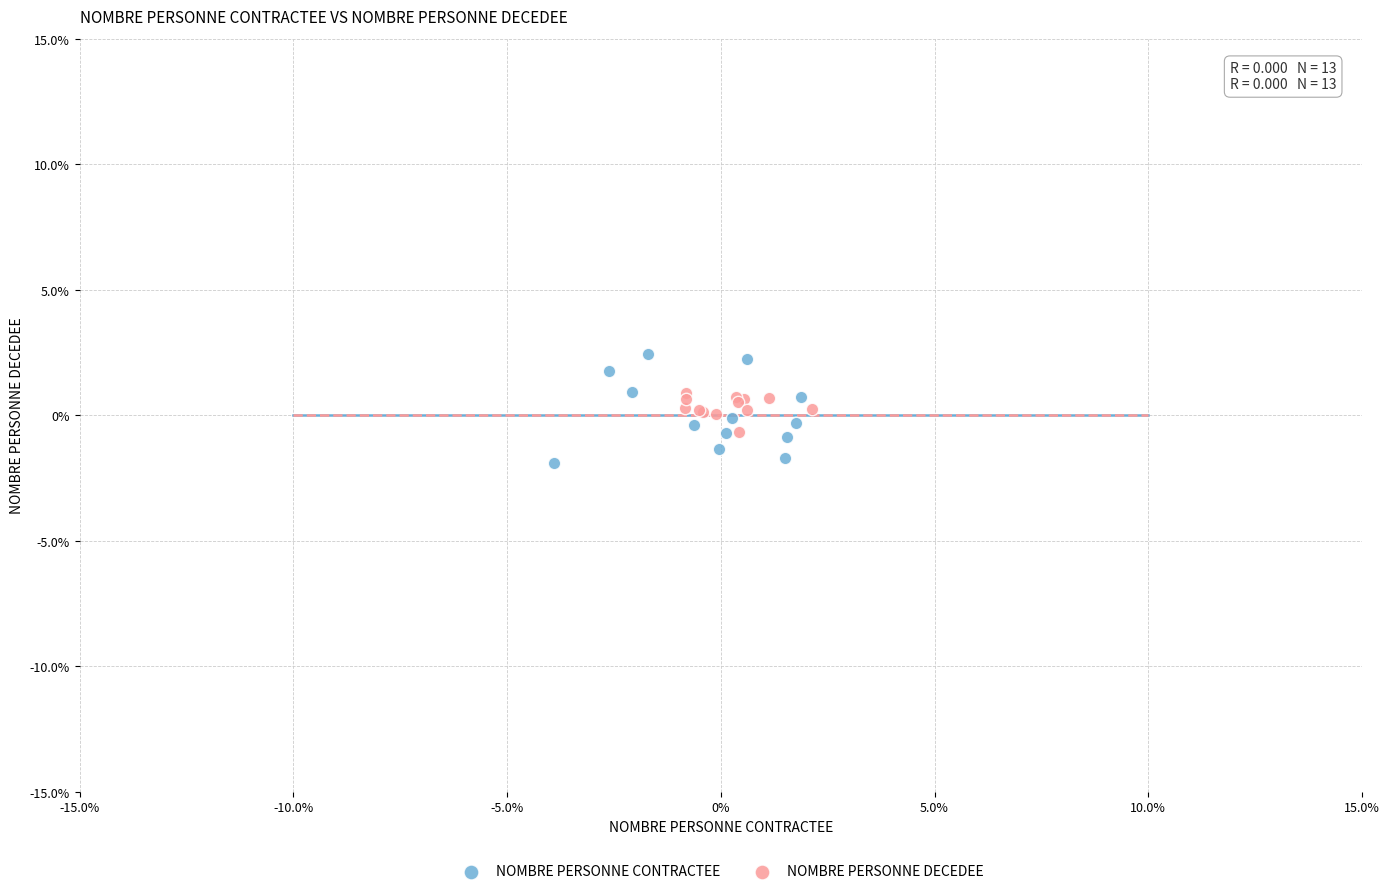

Which series contains the highest Y value?

NOMBRE PERSONNE CONTRACTEE